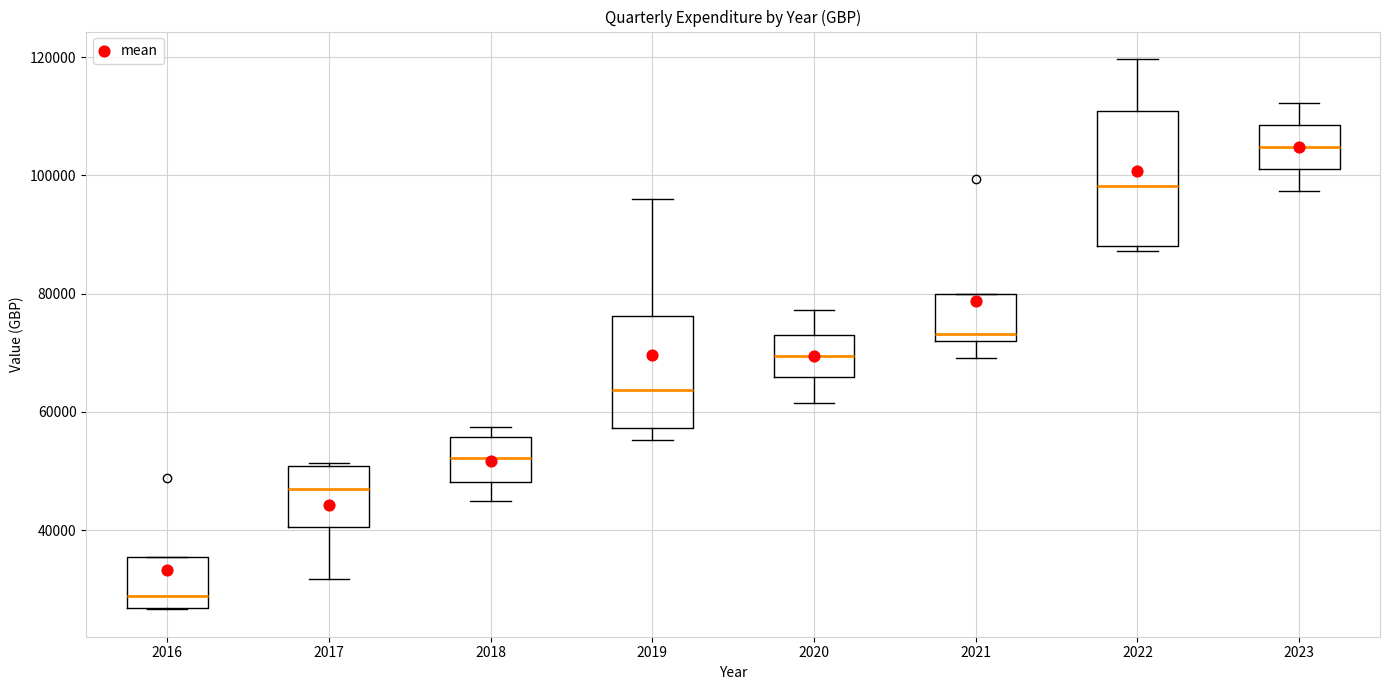

Where does the median line of the box at x = 2020 sit on the y-axis? The values are not printed on the chart, so give them approximately, as read against the axis.

70000